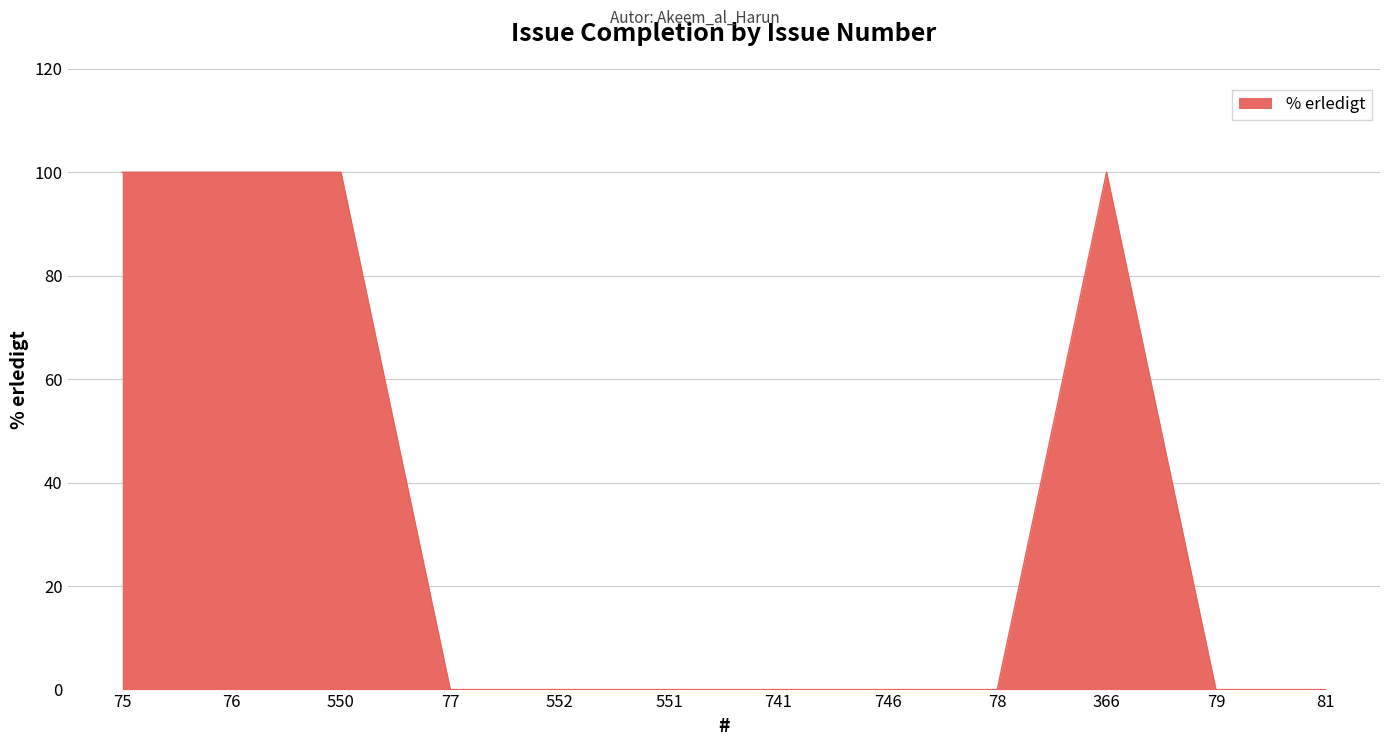

What is the maximum value shown in the chart?

100